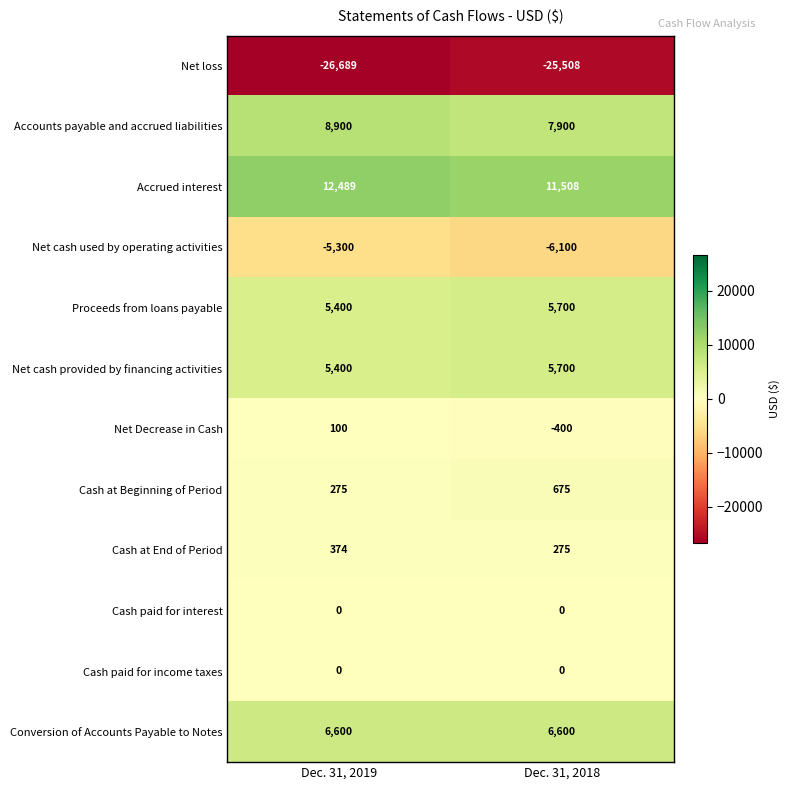

At which category is the sum across all series the highest?

Dec. 31, 2019